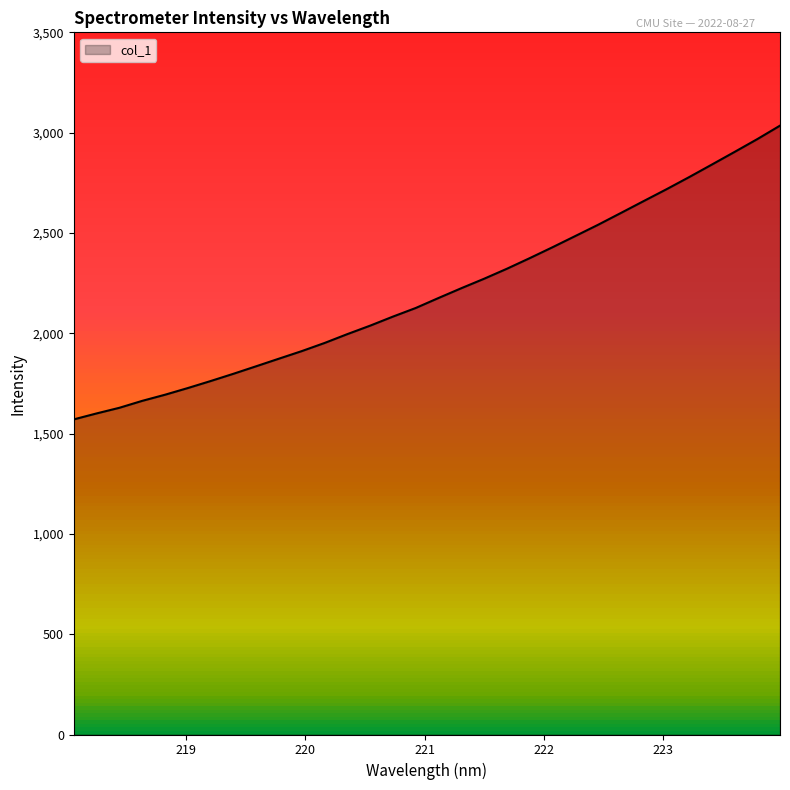

What is the sum of the values at 221.4993 and 218.8244?

3965.3